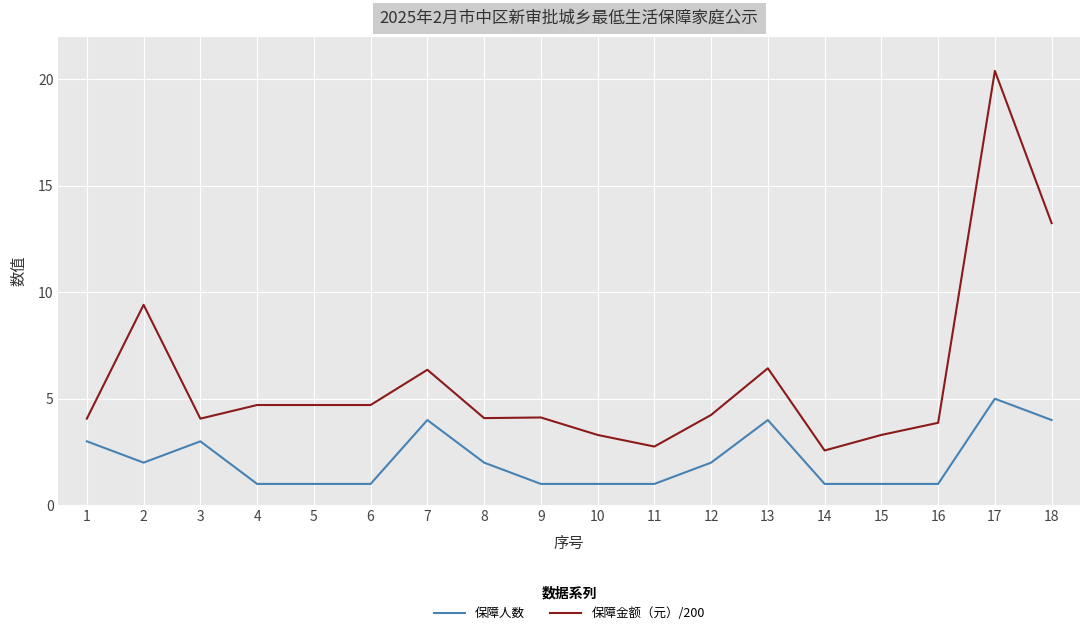

Is it true that 保障人数 equals 1.0 at 9?

True